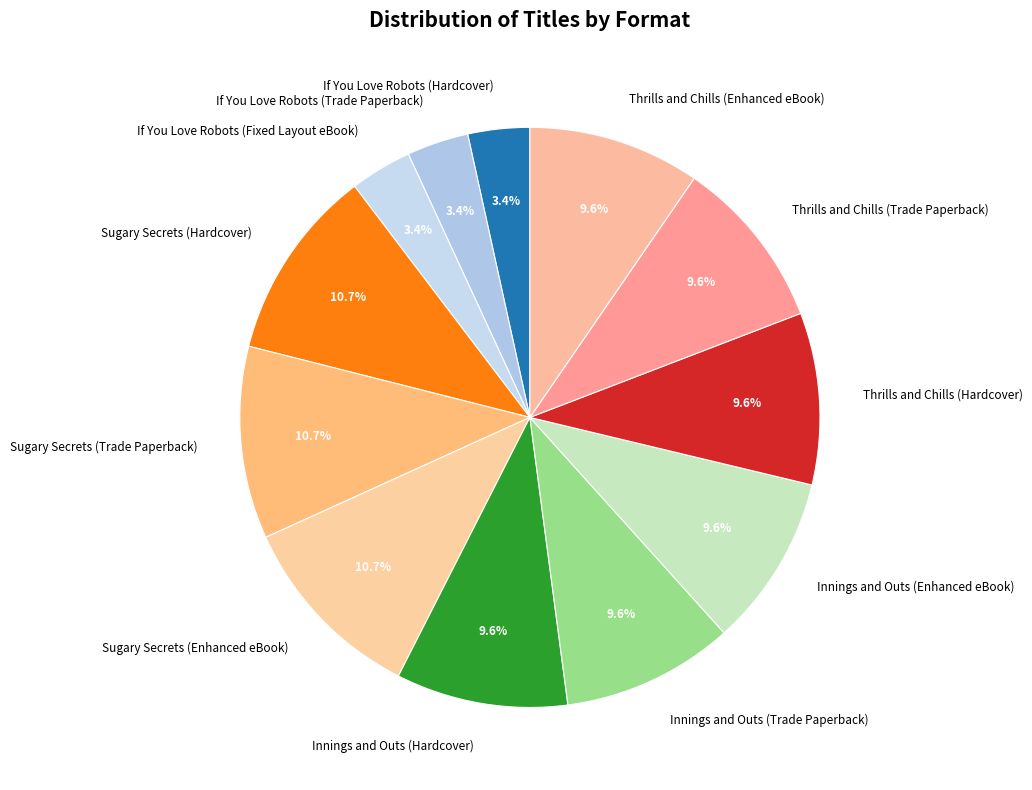

To the nearest percent, what is the average slice percentage?

8%